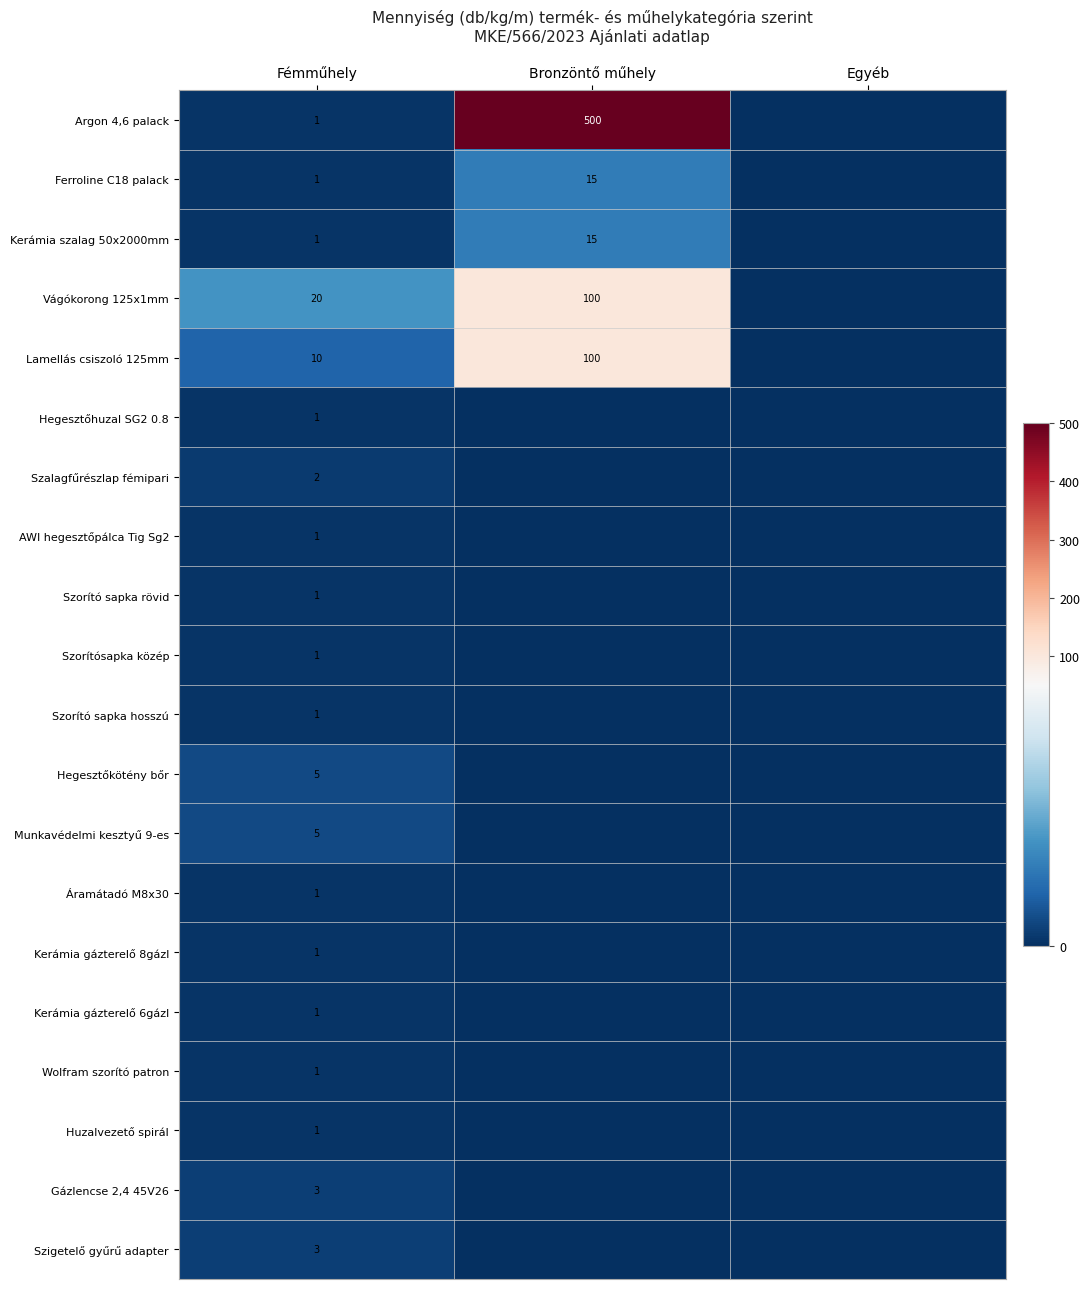

What is the spread (max minus min) of values at Fémműhely?

19